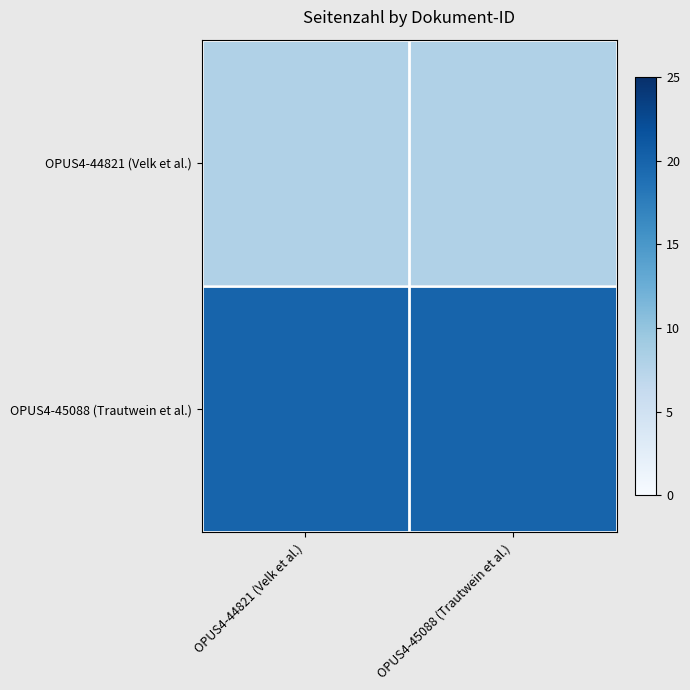

At which category does the chart reach its peak across all series?

OPUS4-44821 (Velk et al.)